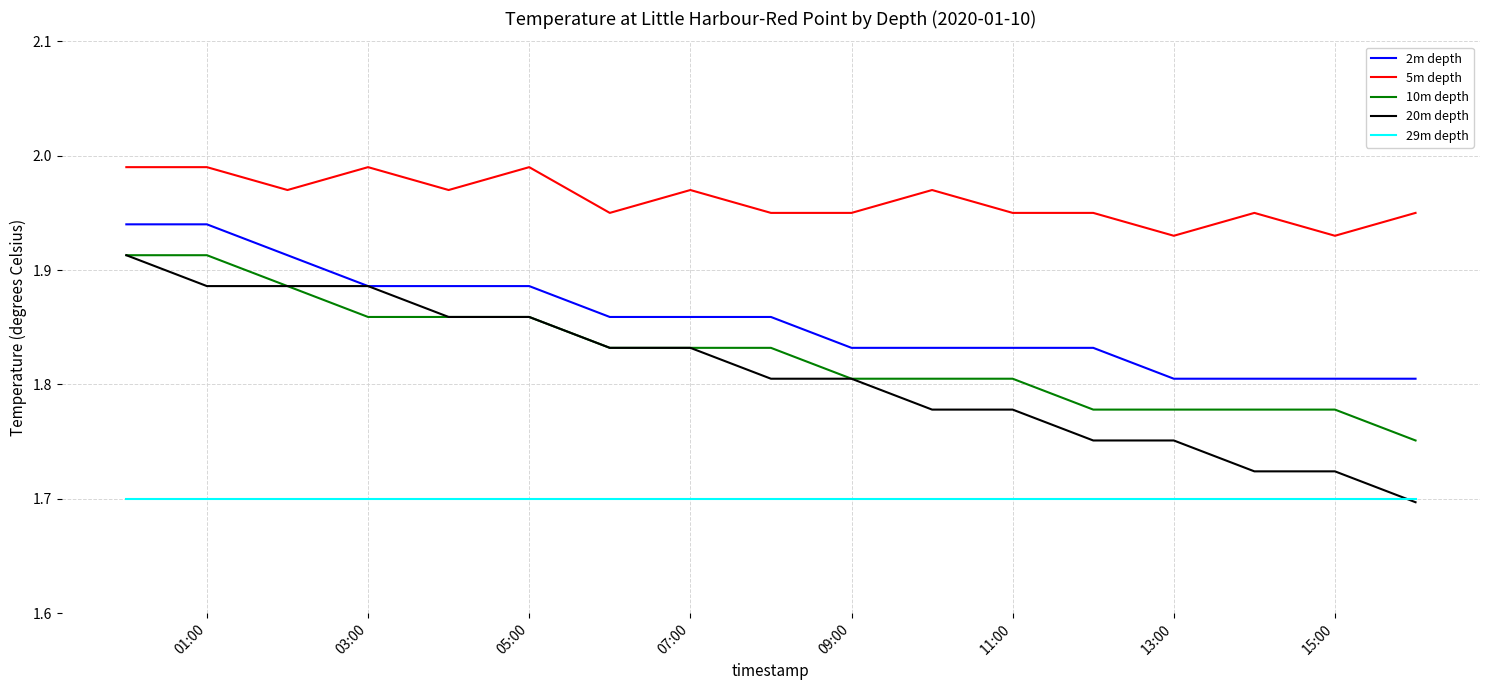

True or false: 5m depth and 29m depth intersect in this chart.

False